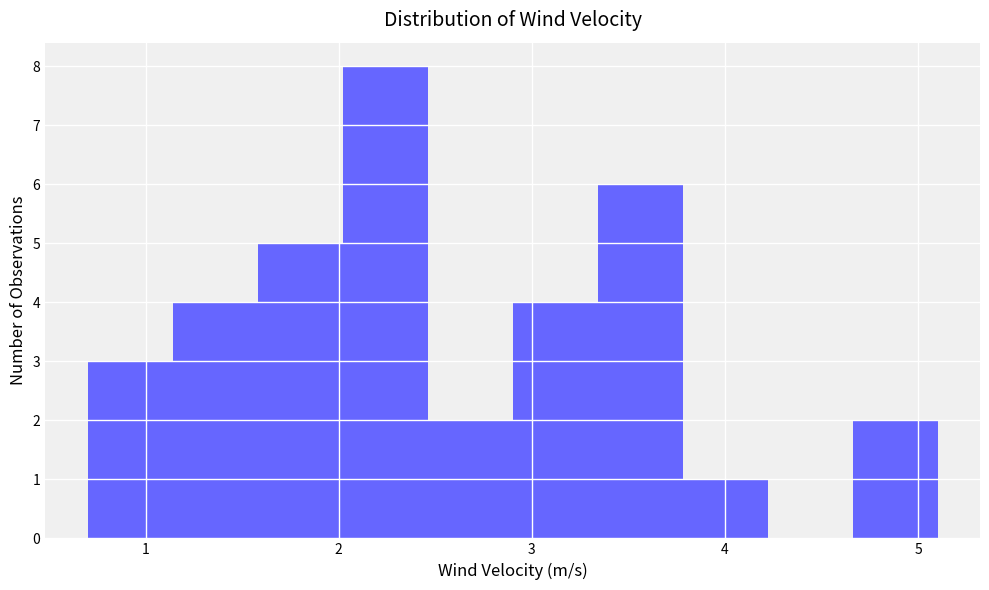

Which range on the x-axis has the tallest bar?

2.02 to 2.46